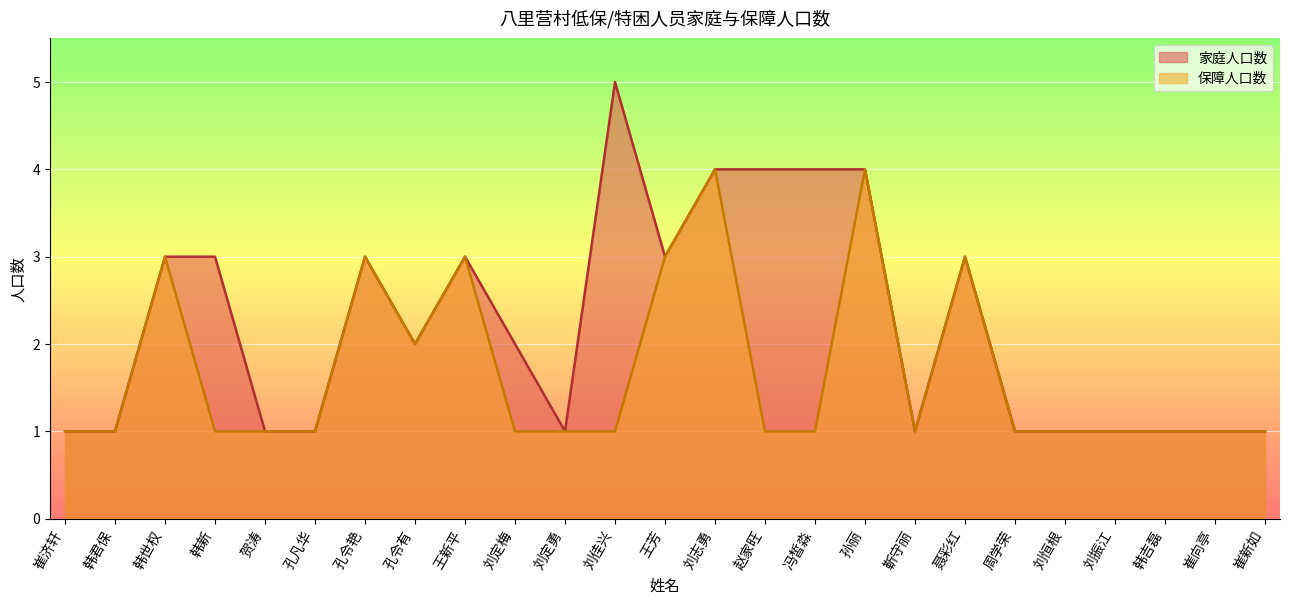

True or false: 保障人口数 and 家庭人口数 intersect in this chart.

False